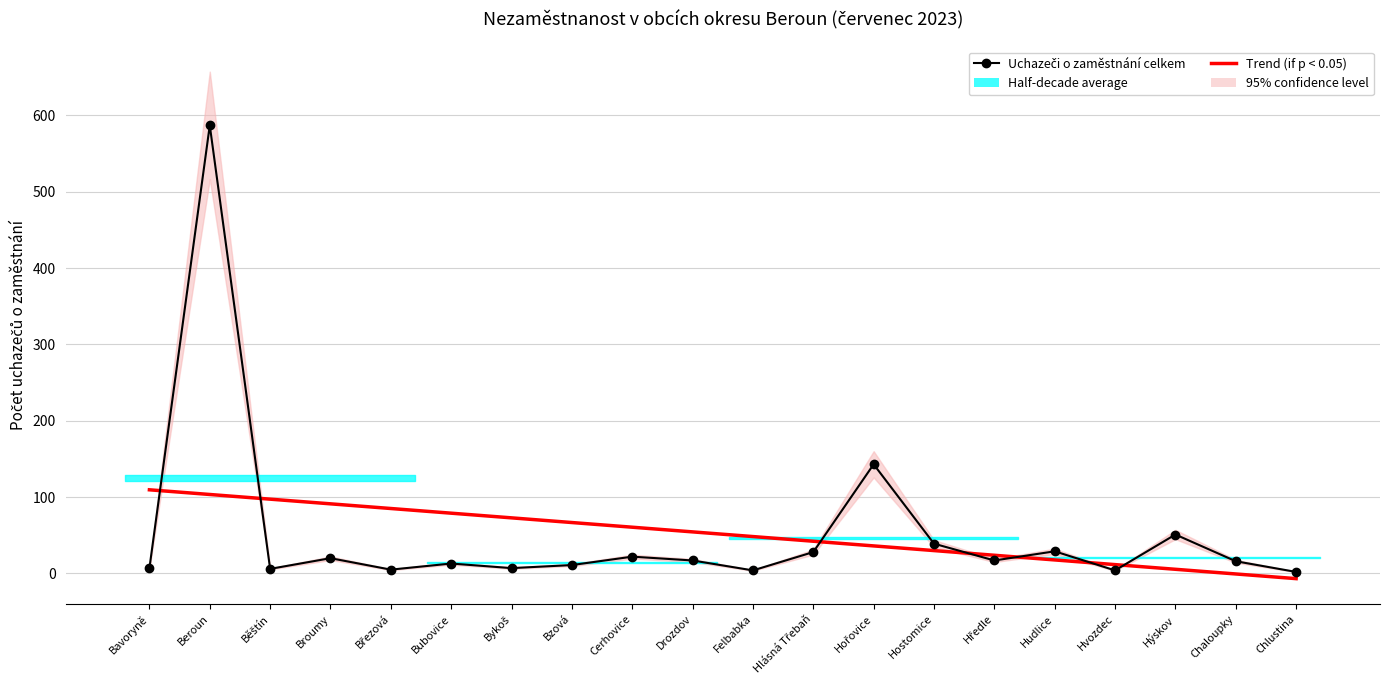

What is the label of the 11th point from the right?

Drozdov